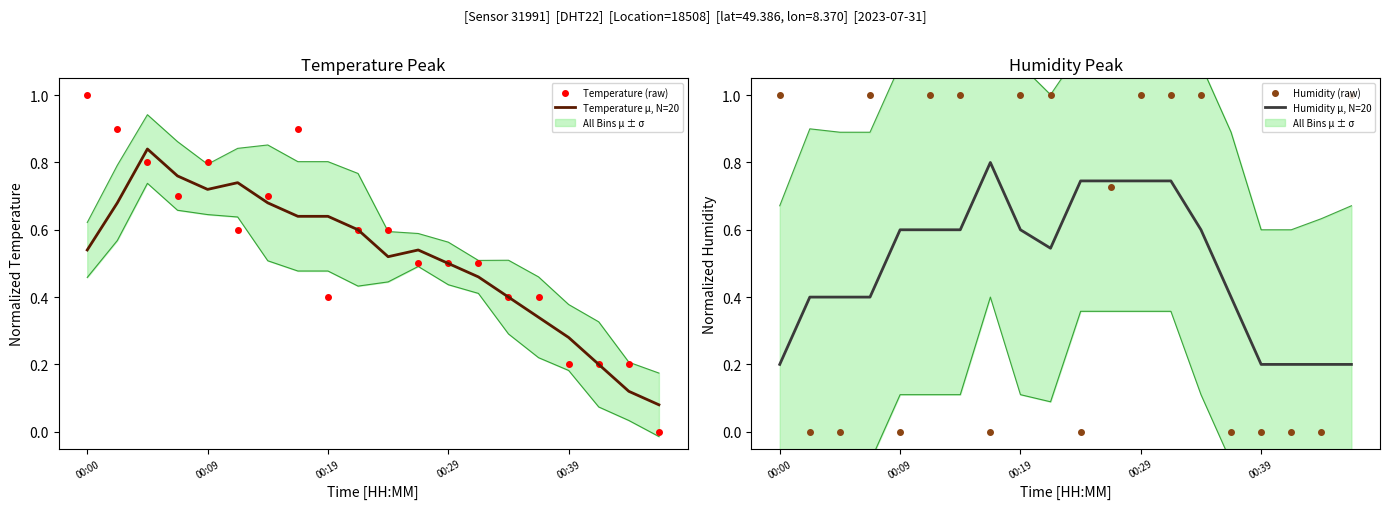

The Humidity (raw) series shows 1.0 at 14. True or false?

True